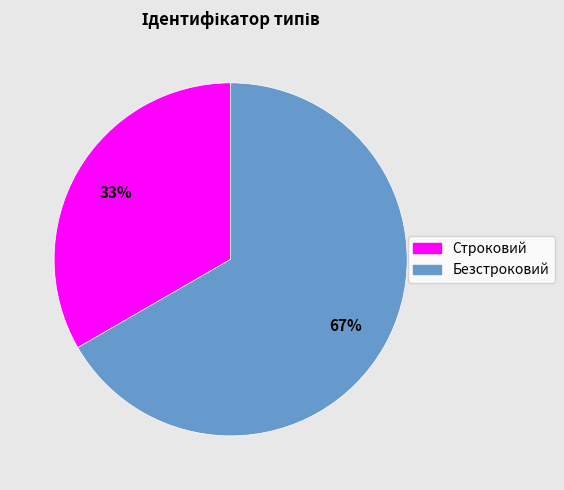

What is the ratio of the value at Строковий to the value at Безстроковий?

0.5